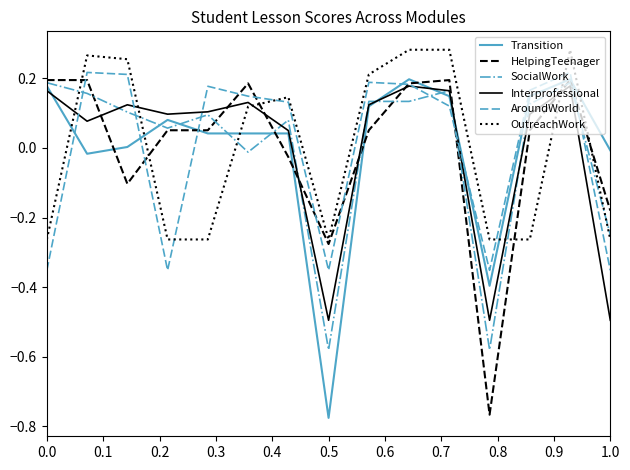

Count the number of data series in this chart.

6